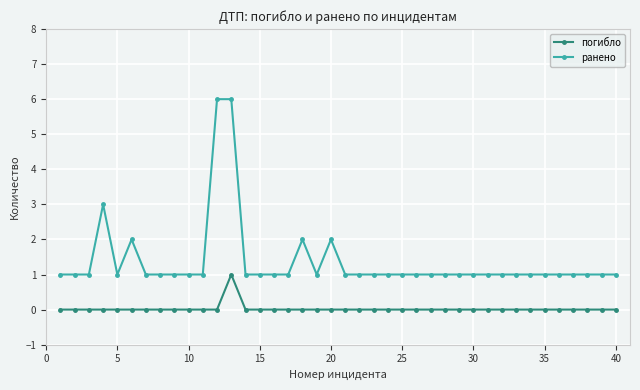

Which series has the largest range (max minus min)?

ранено